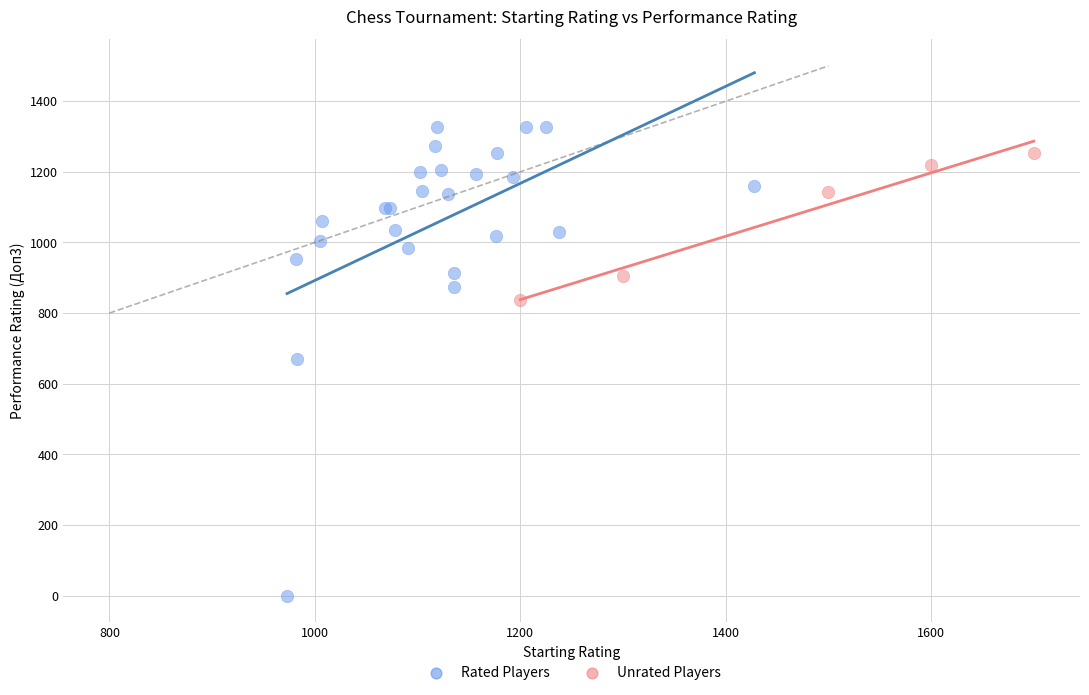

Which series has the widest spread of Y values?

Rated Players